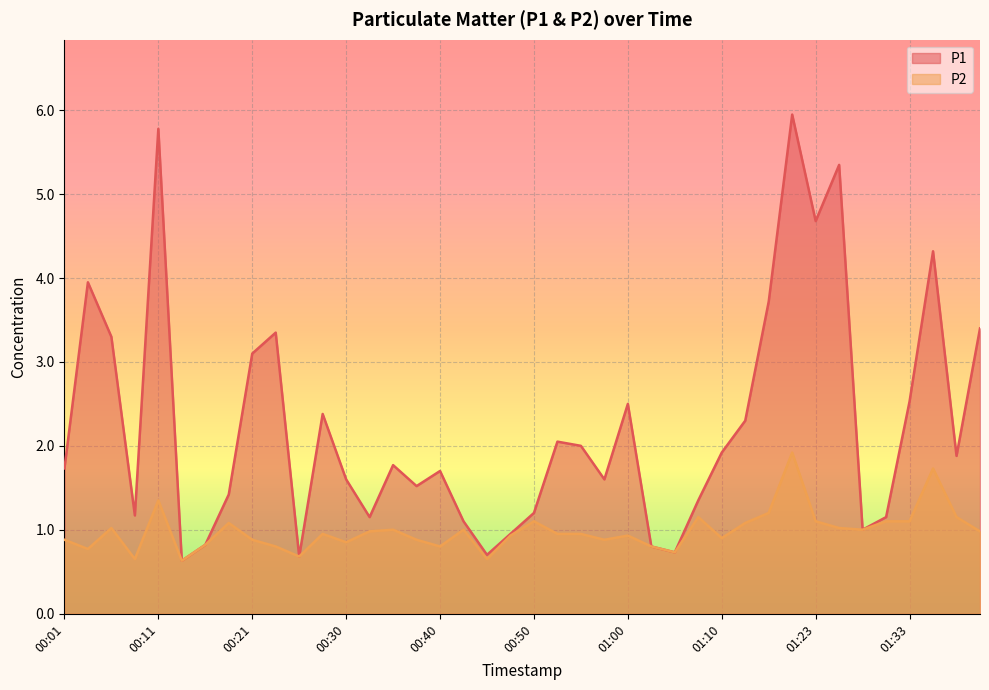

Rank the series by their maximum value, from highest to lowest.

P1, P2